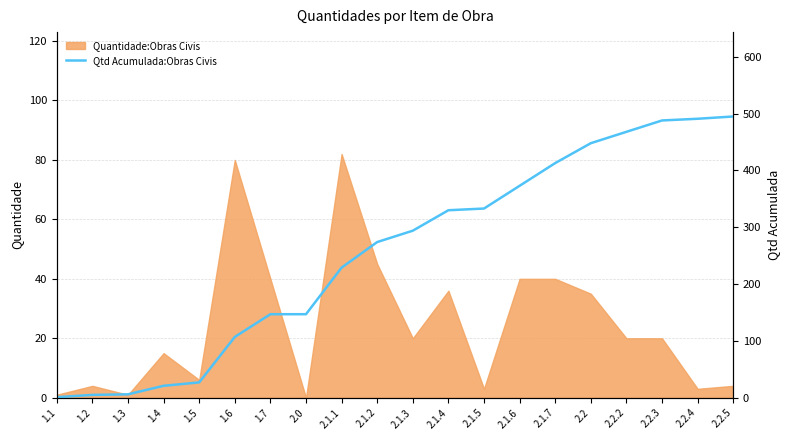

The value of Quantidade:Obras Civis at 2.2.4 is 3. True or false?

True